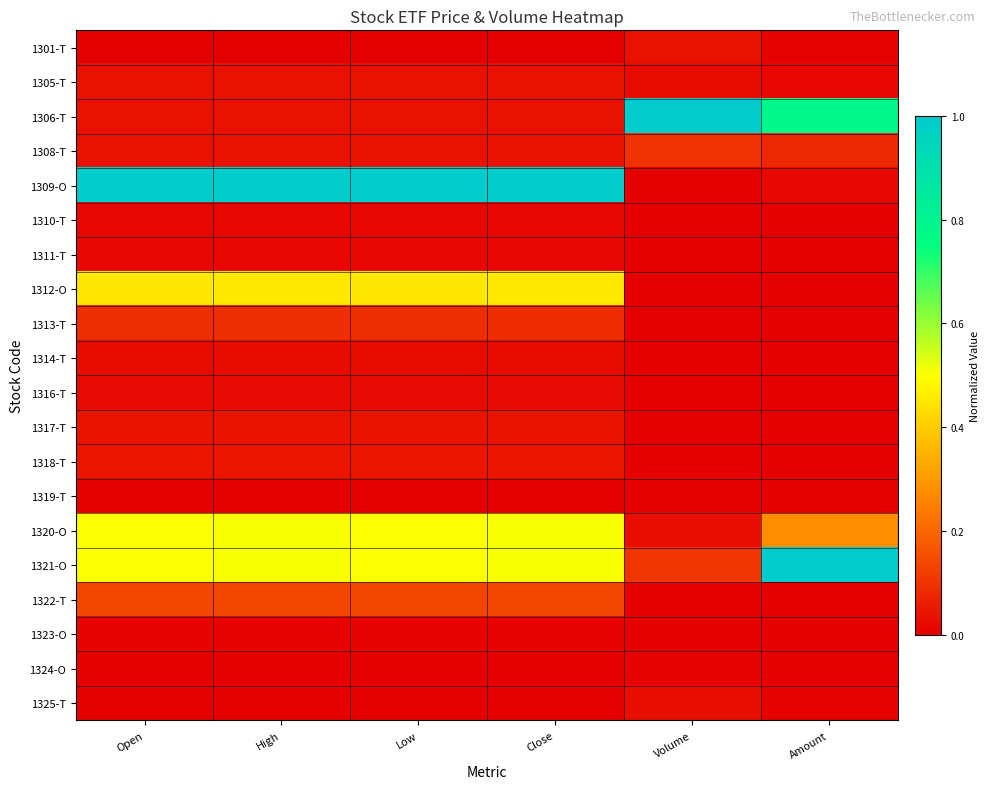

What is the spread (max minus min) of values at High?

1.0